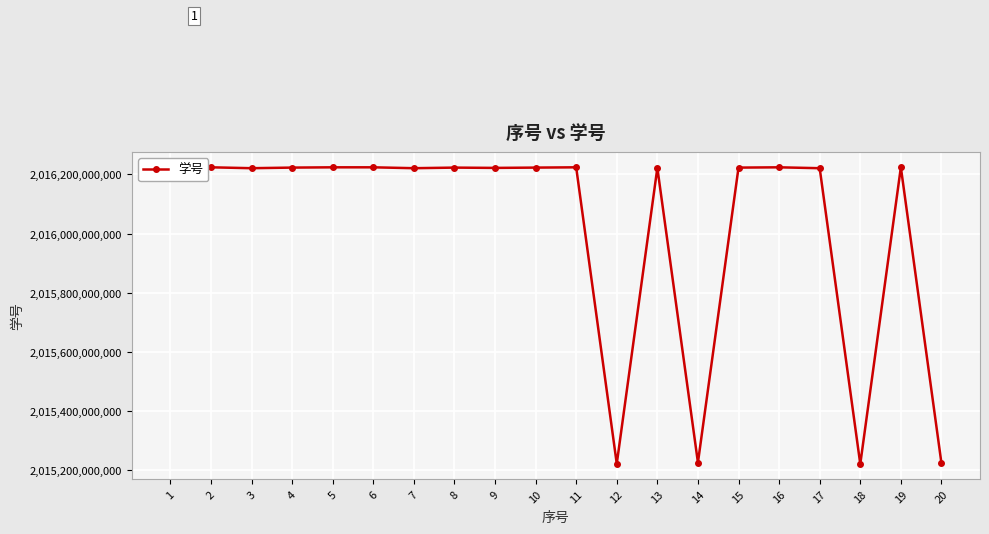

What is the smallest value displayed?

2015221060021